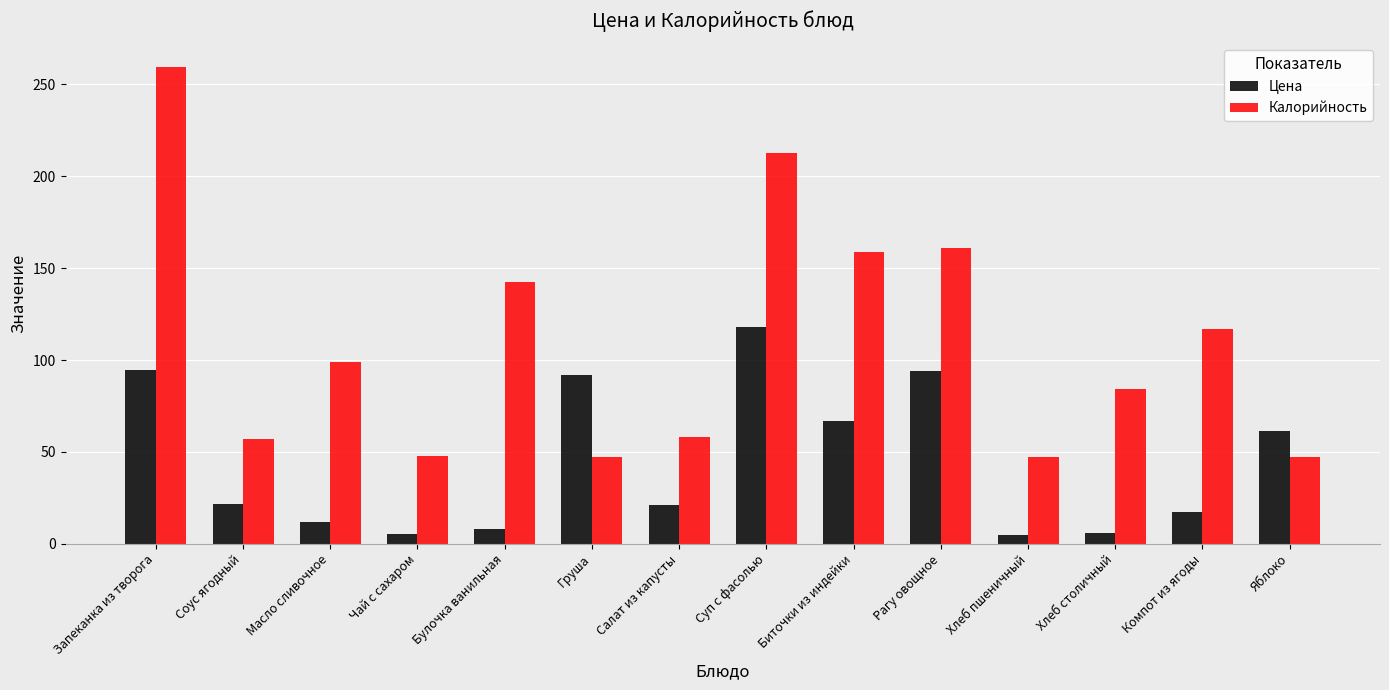

What is the sum of all Калорийность values?

1538.7